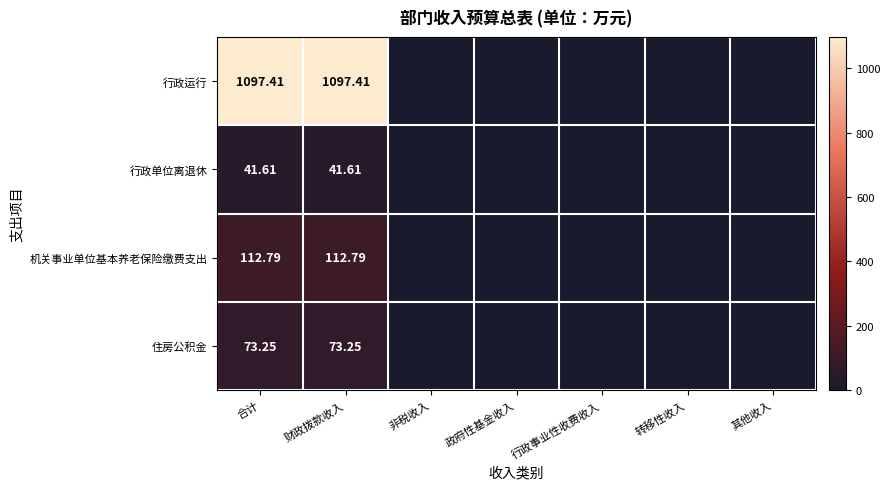

Rank the series at 合计 from highest to lowest value.

行政运行, 机关事业单位基本养老保险缴费支出, 住房公积金, 行政单位离退休